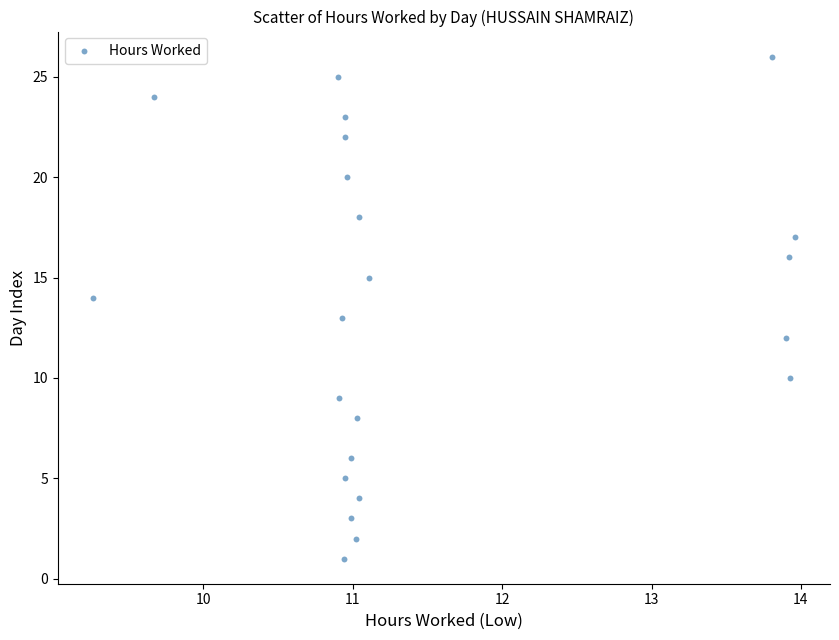

What is the range of Y values (max minus min)?

25